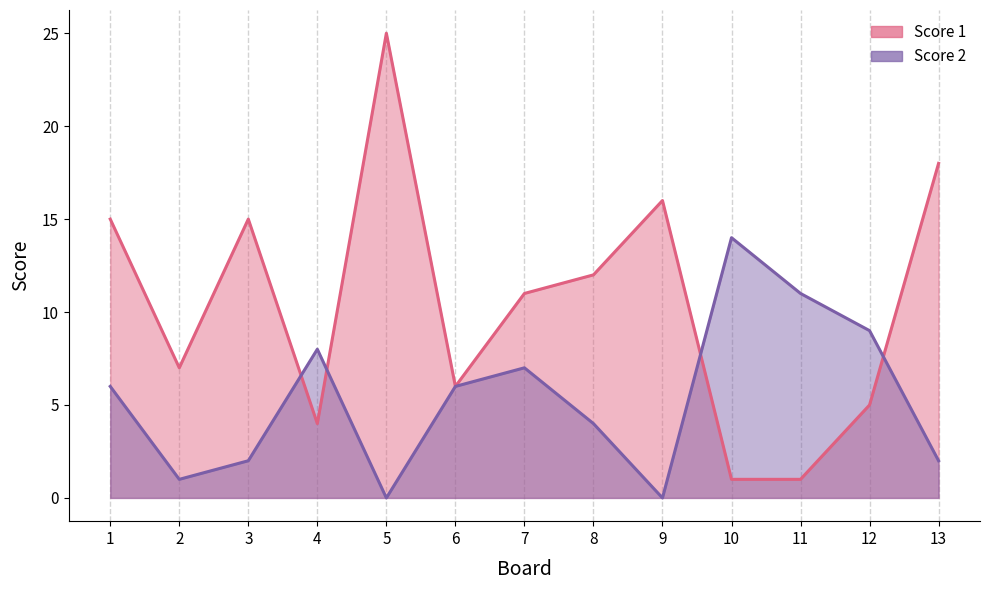

Which category has the lowest value across all series?

5